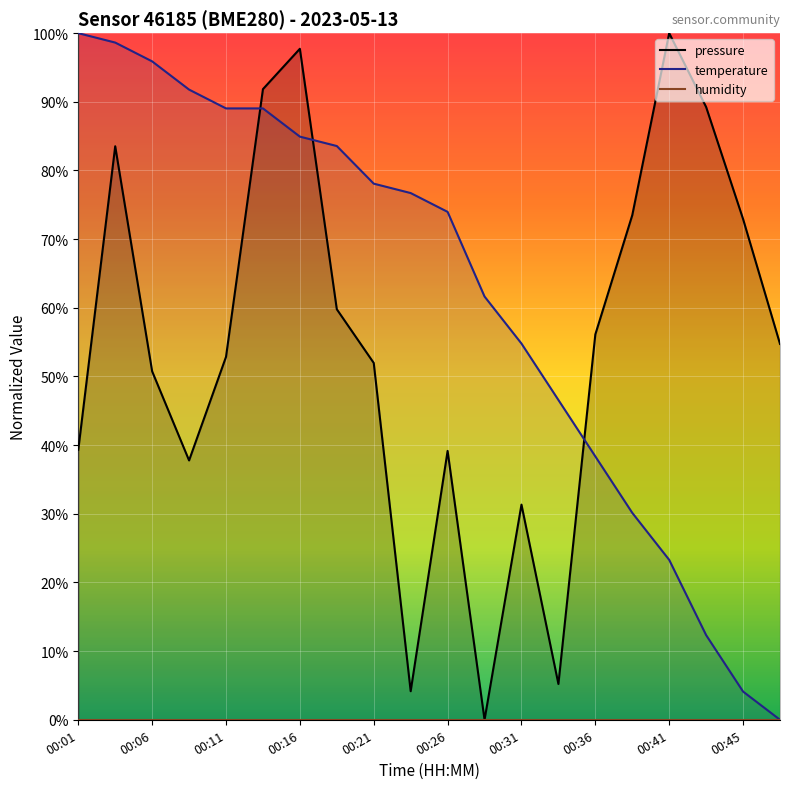

What are all the series names shown in the legend?

pressure, temperature, humidity